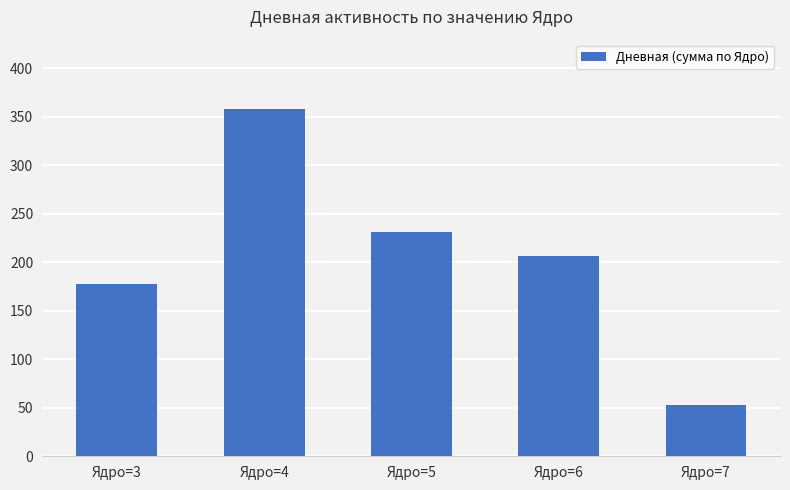

What is the difference between the maximum and minimum values?

305